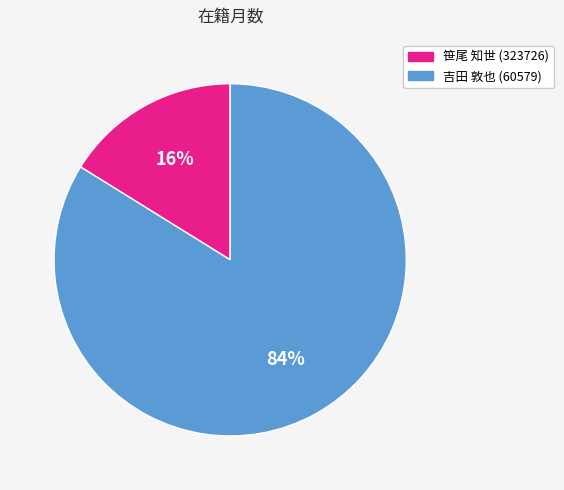

Rank the categories by value from highest to lowest.

吉田 敦也 (60579), 笹尾 知世 (323726)